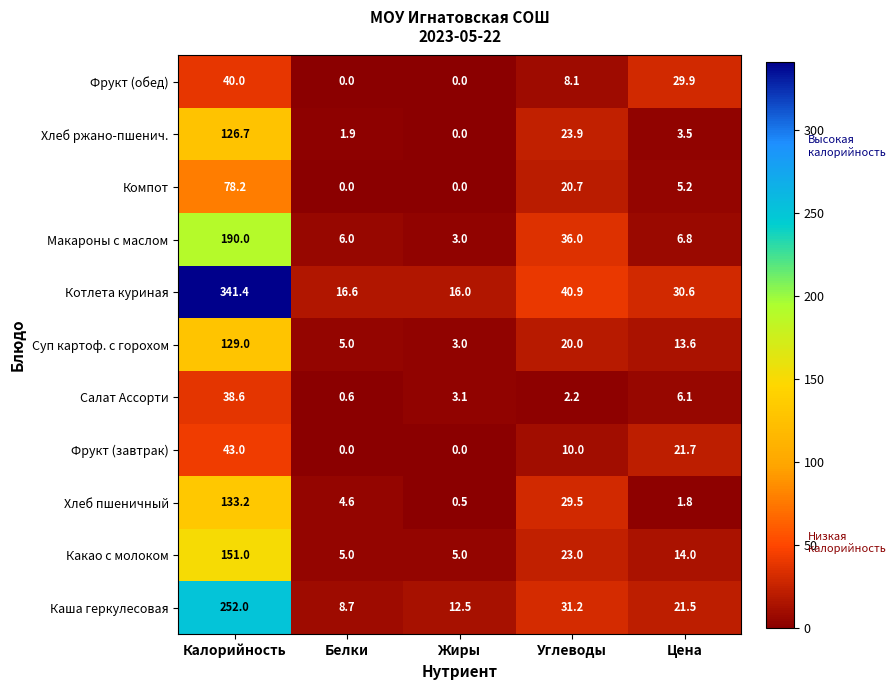

At which label is Макароны с маслом closest to 96?

Углеводы